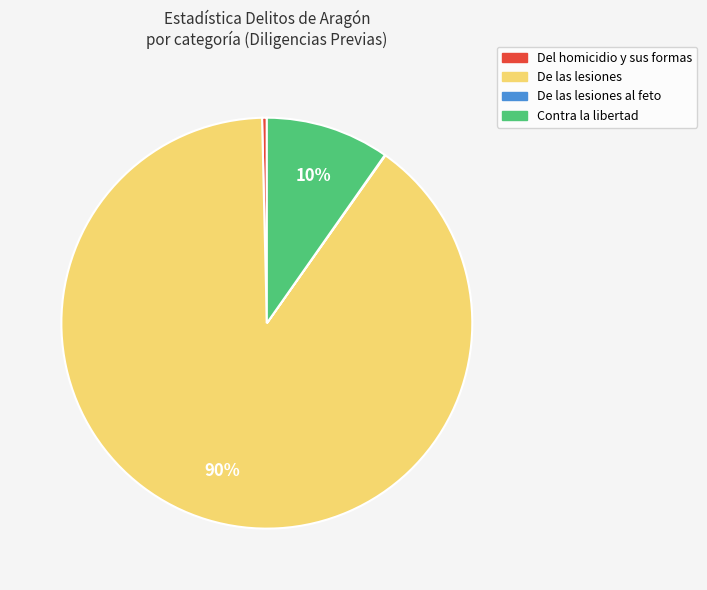

Is there any slice that represents more than half of the pie?

Yes